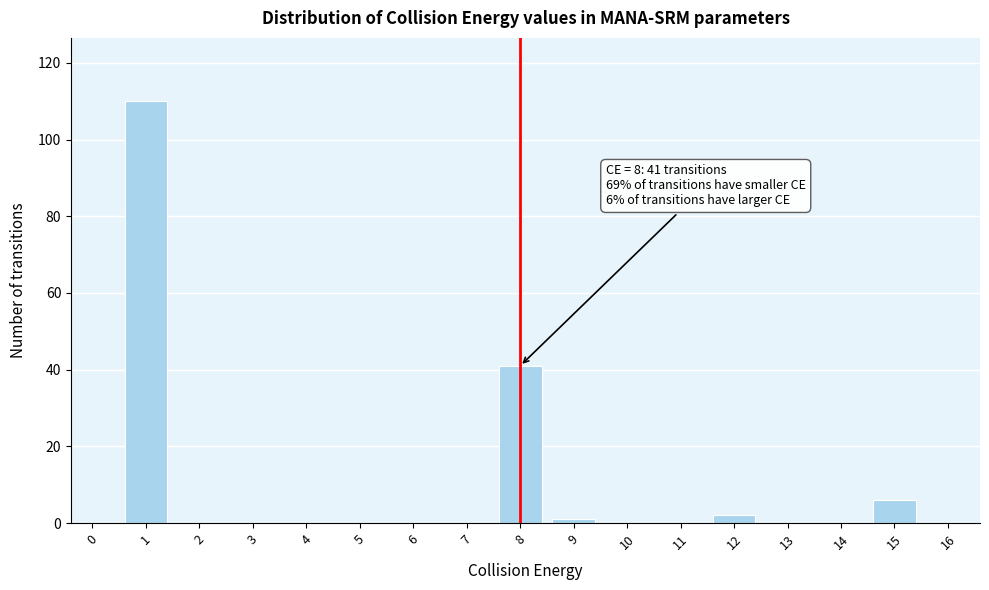

Reading right to left, list all the values displayed in this chart.

16=0	15=6	14=0	13=0	12=2	11=0	10=0	9=1	8=41	7=0	6=0	5=0	4=0	3=0	2=0	1=110	0=0